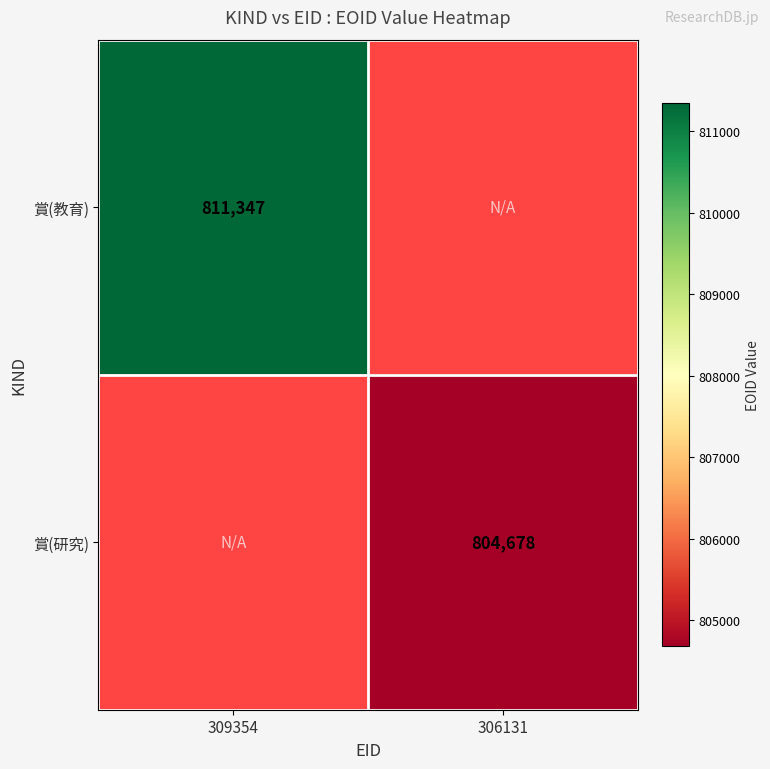

Is it true that 賞(研究) equals 1249504 at 306131?

False